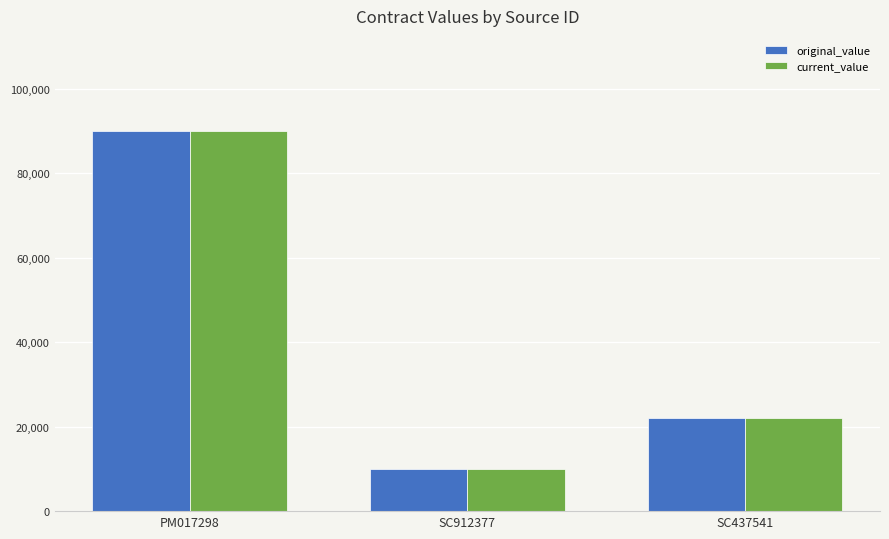

True or false: current_value has a value of 10000 at SC912377.

True